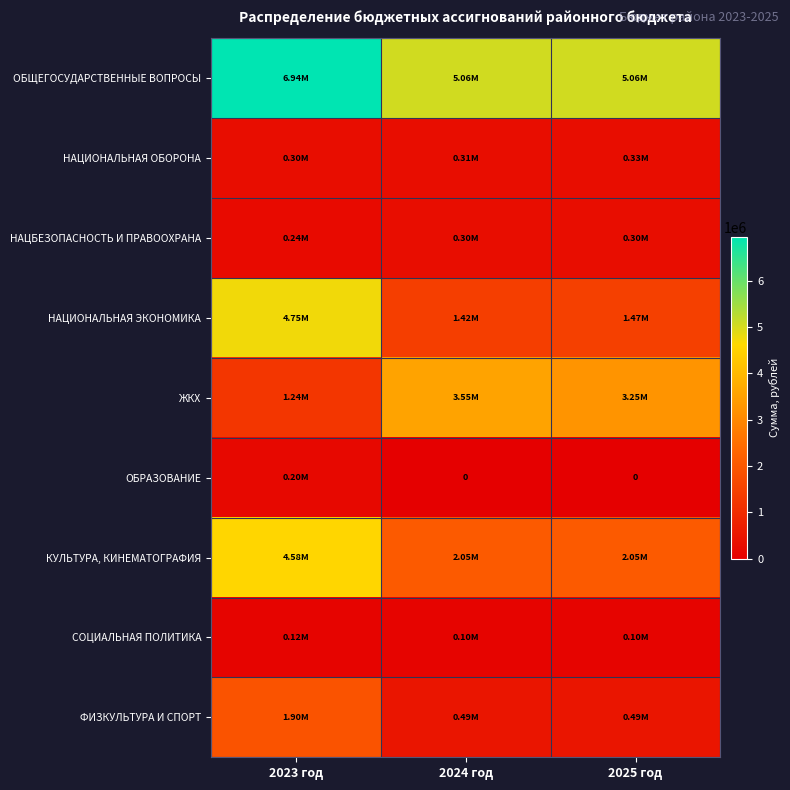

What is the average value of the НАЦИОНАЛЬНАЯ ОБОРОНА series?

312861.0